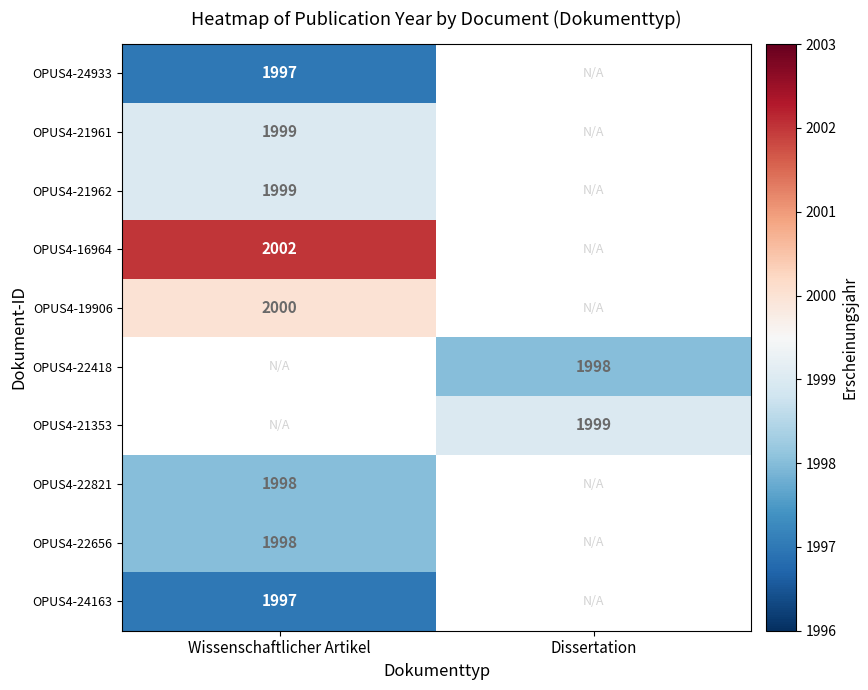

At which category does the chart reach its peak across all series?

Wissenschaftlicher Artikel